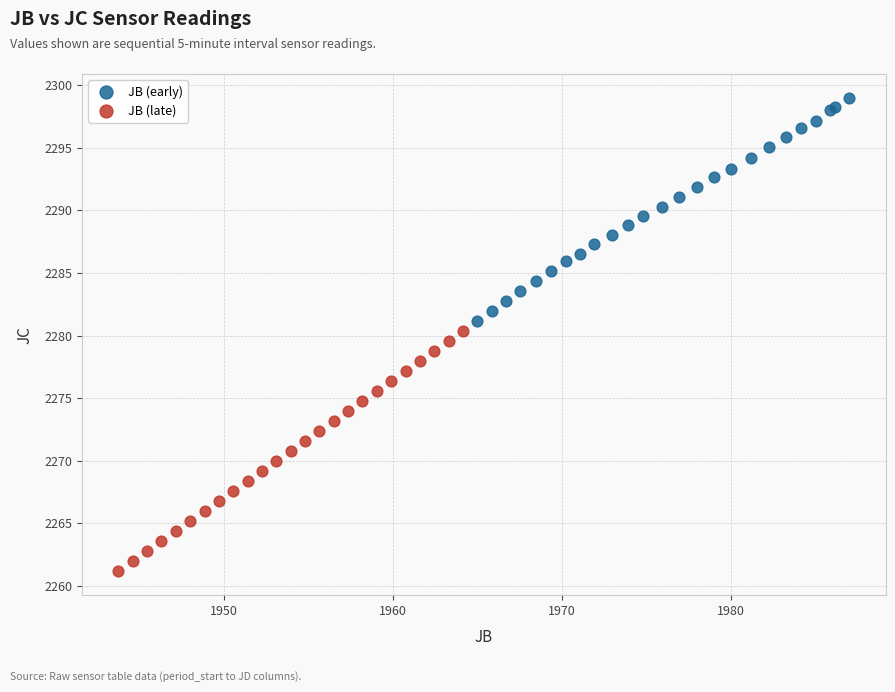

Which series contains the lowest Y value?

JB (late)